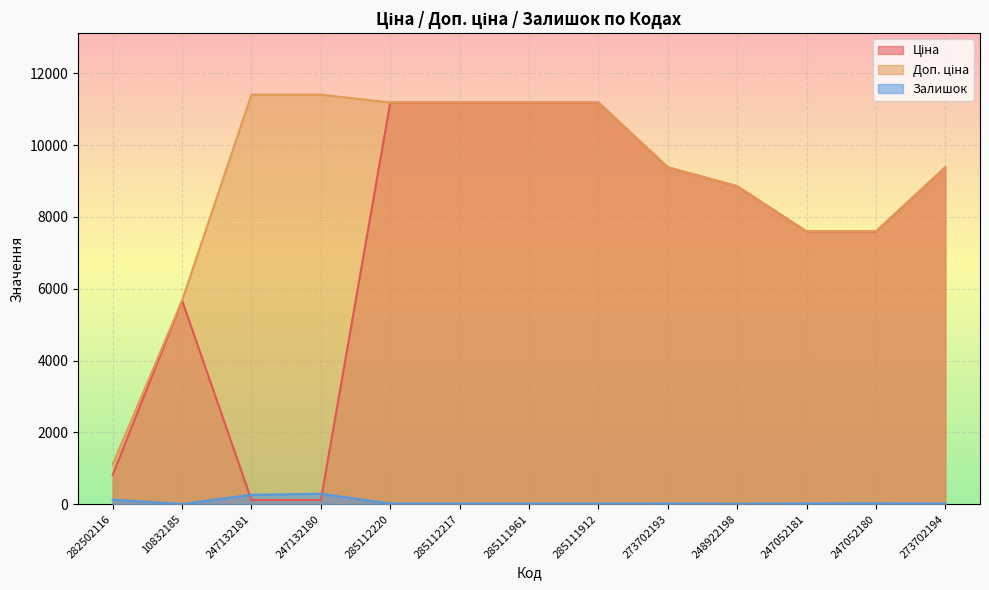

True or false: Залишок and Доп. ціна intersect in this chart.

False